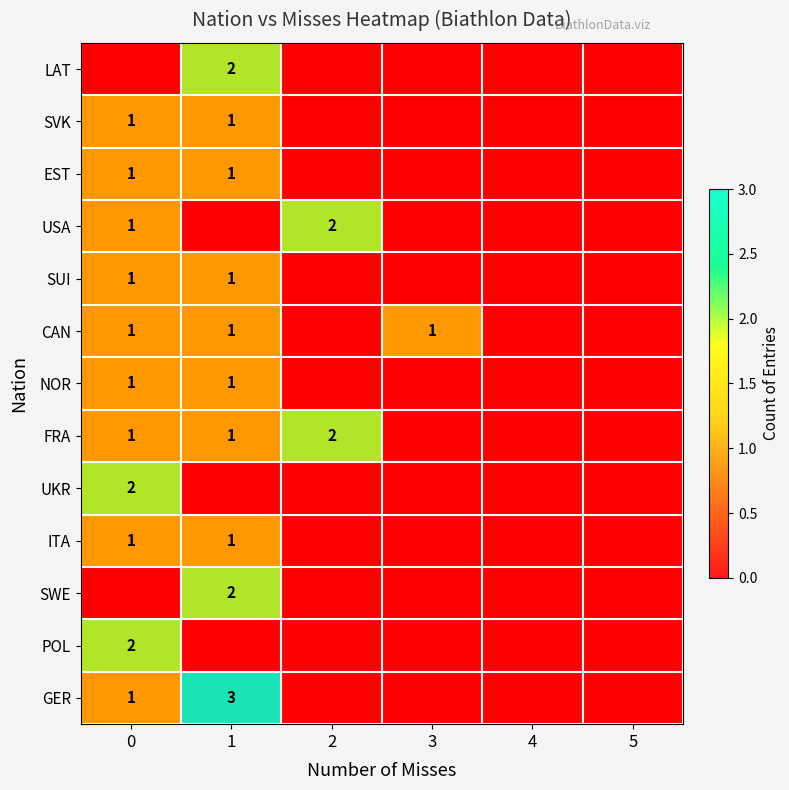

True or false: row_1 has a value of -1 at 2.

False